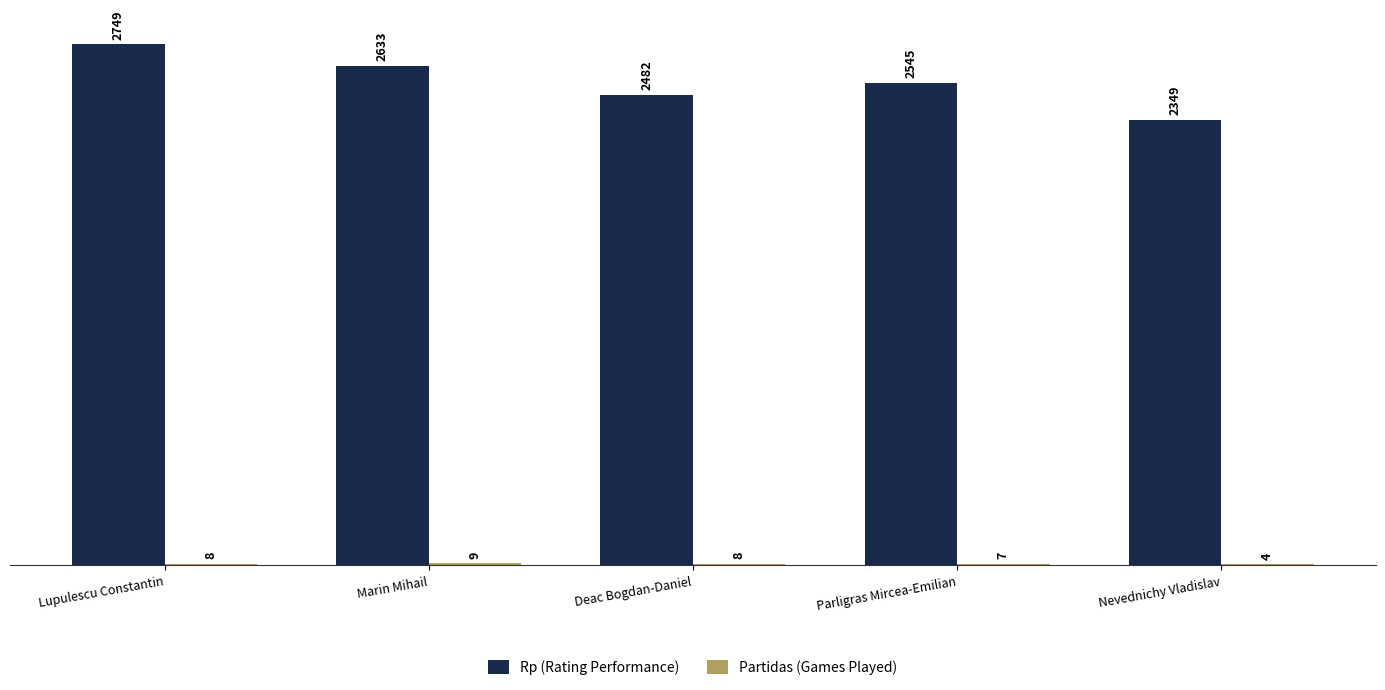

What is the sum of all Rp (Rating Performance) values?

12758